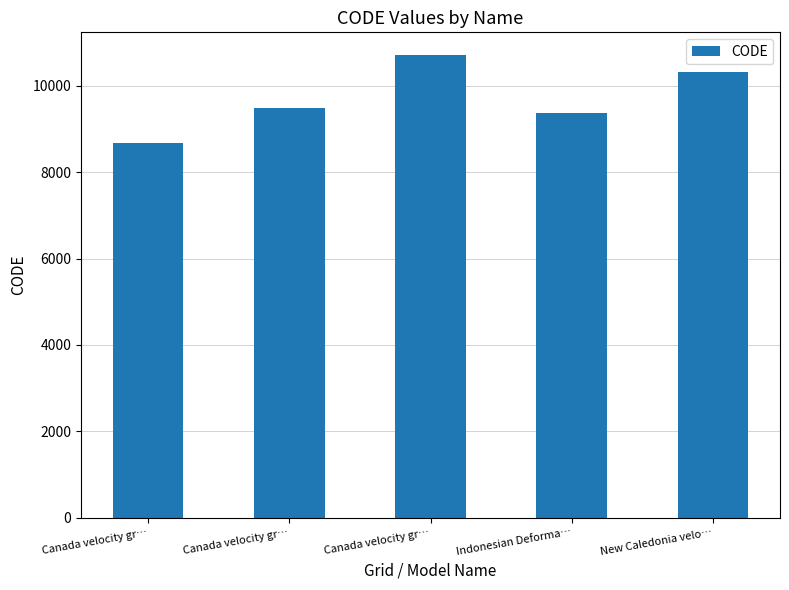

How many bars are there in total?

5